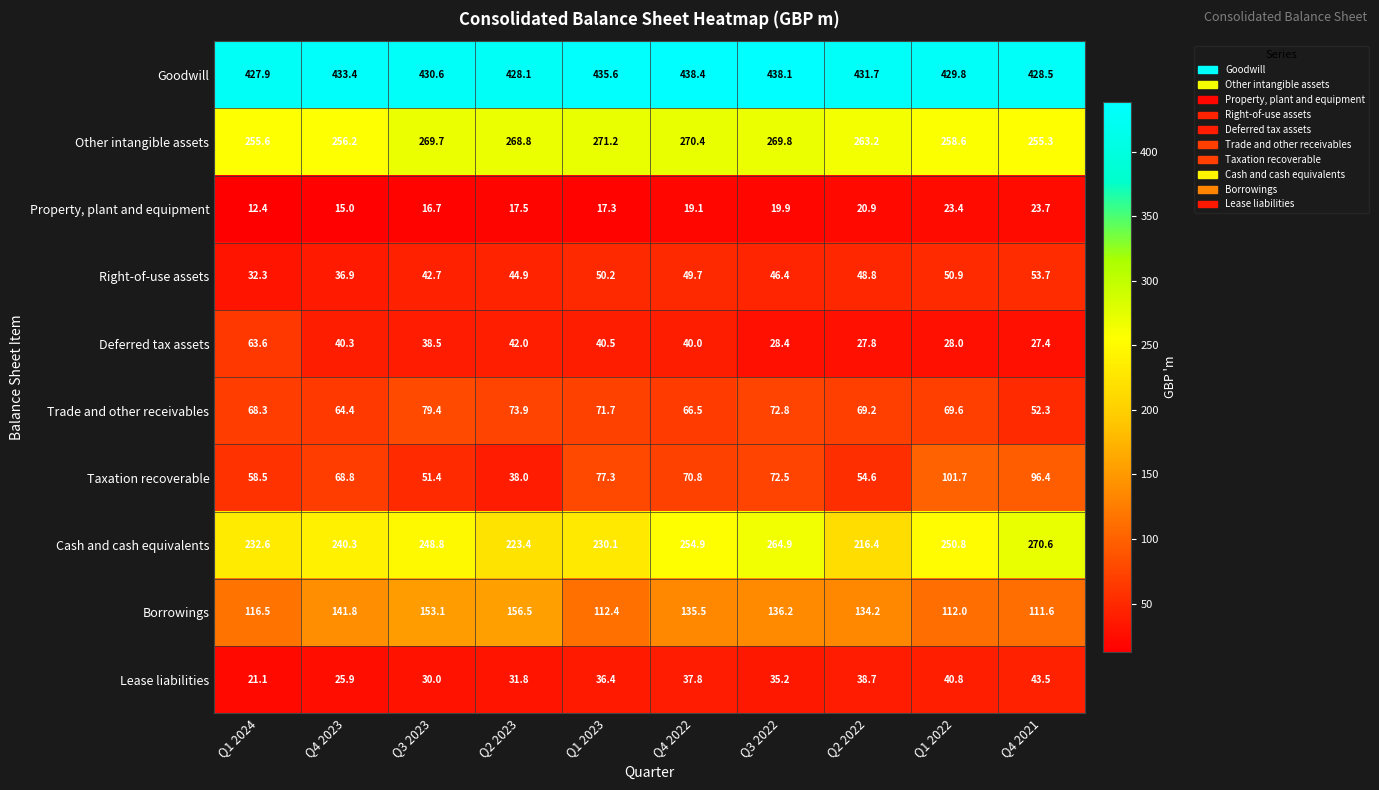

The value of Cash and cash equivalents at Q1 2022 is 434.3. True or false?

False